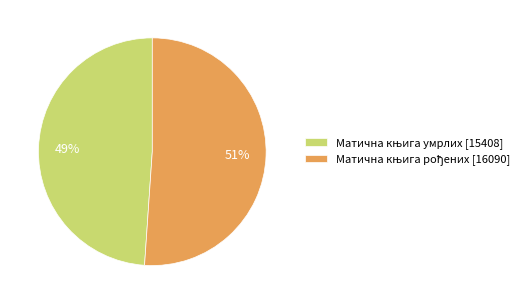

Is there any slice that represents more than half of the pie?

Yes